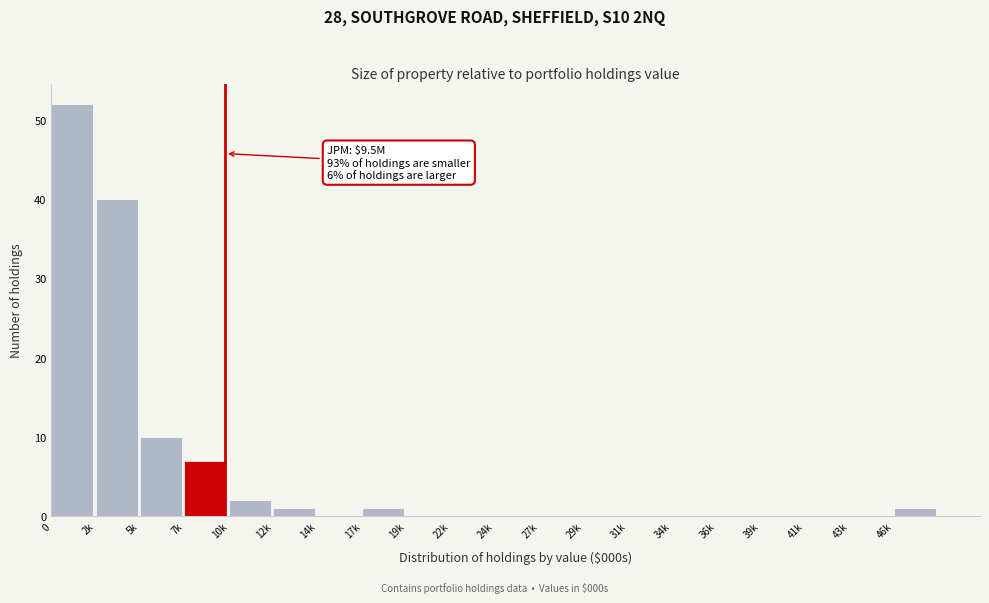

Reading right to left, extract all data points from this chart.

46k=1	43k=0	41k=0	39k=0	36k=0	34k=0	31k=0	29k=0	27k=0	24k=0	22k=0	19k=0	17k=1	14k=0	12k=1	10k=2	7k=7	5k=10	2k=40	0=52